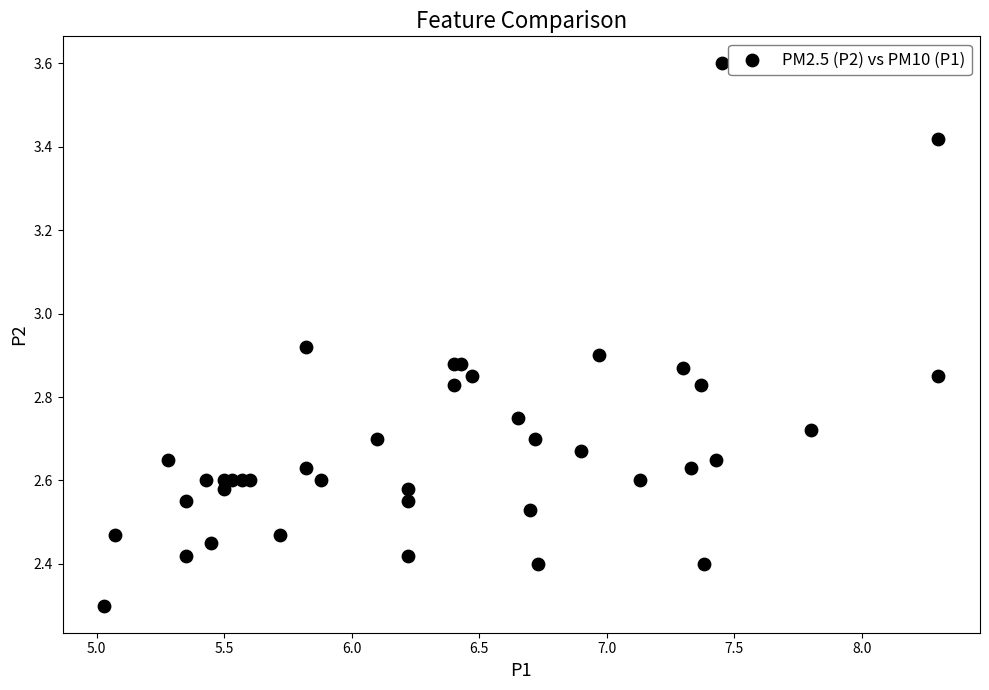

What Y value in the scatter plot is closest to 2?

2.3